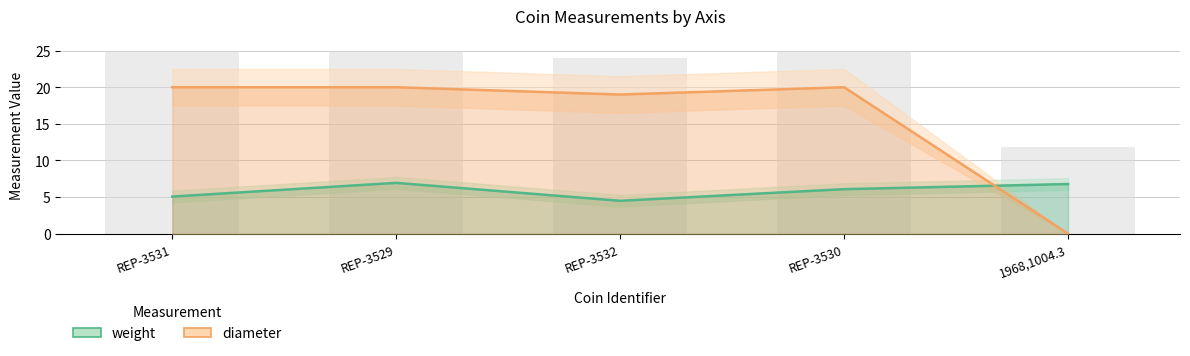

Which has a higher value, REP-3531 or REP-3532?

REP-3531